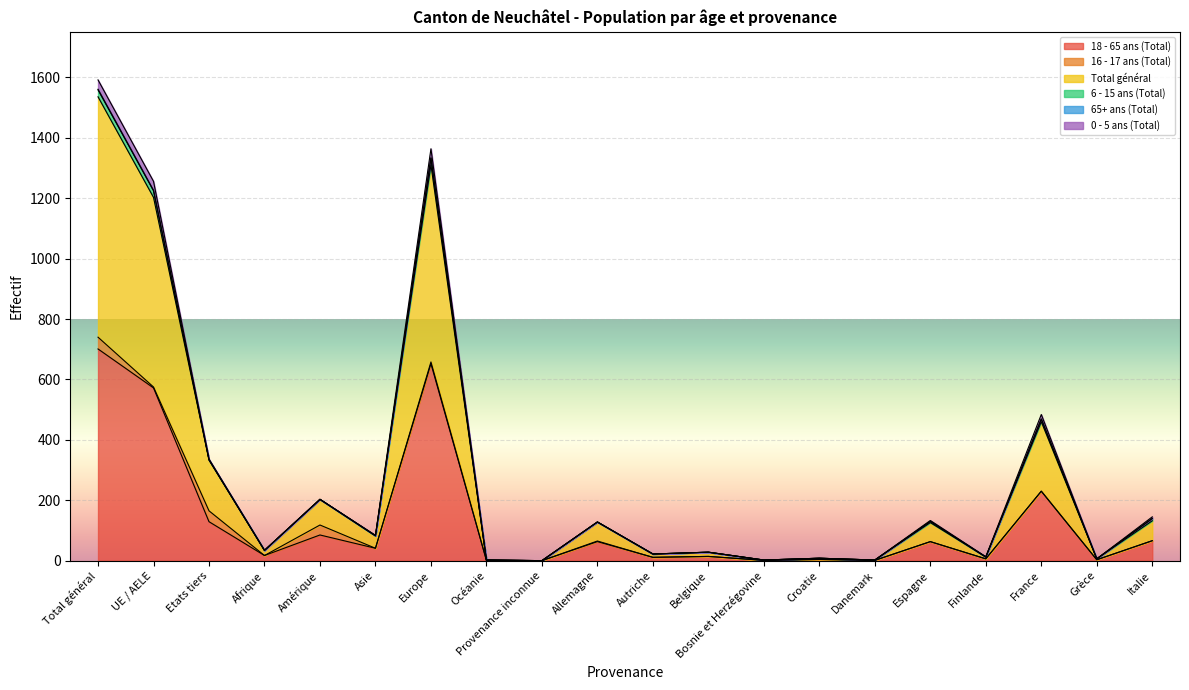

At which category is the sum across all series the highest?

Total général